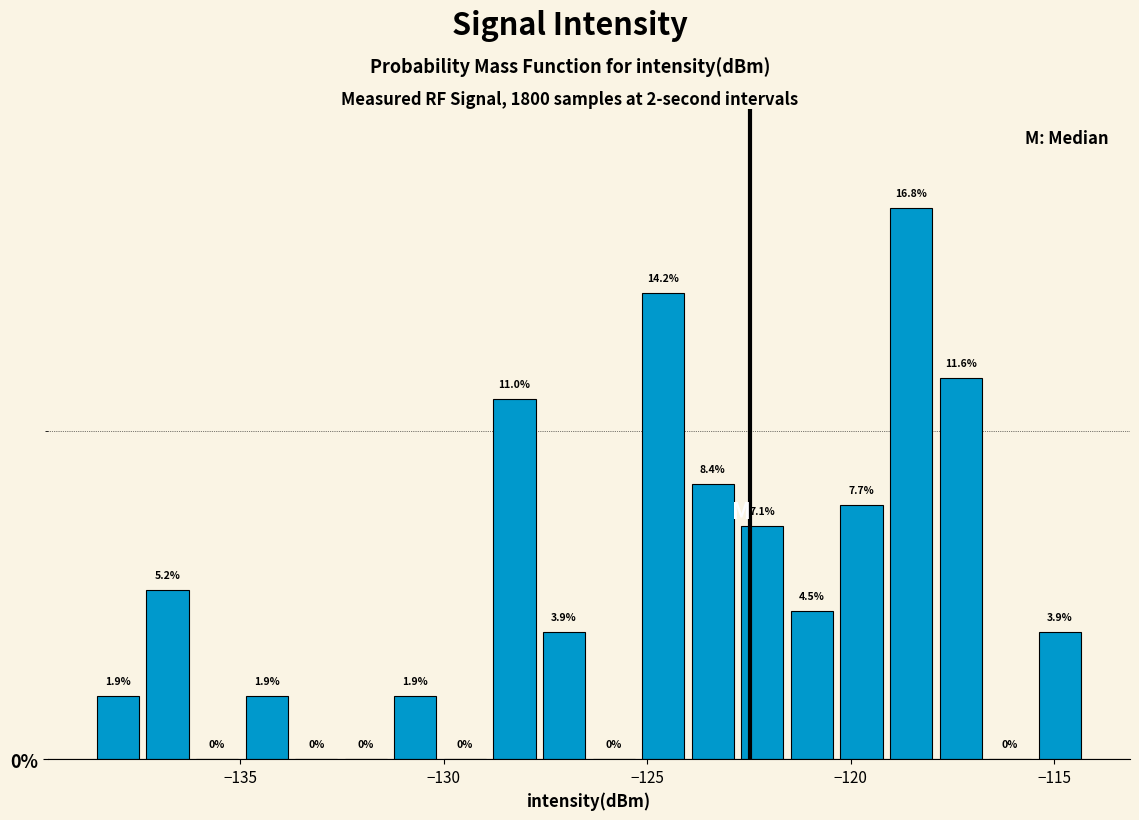

Read against the x-axis, roughly where is the centre of the tallest bar?

-118.5